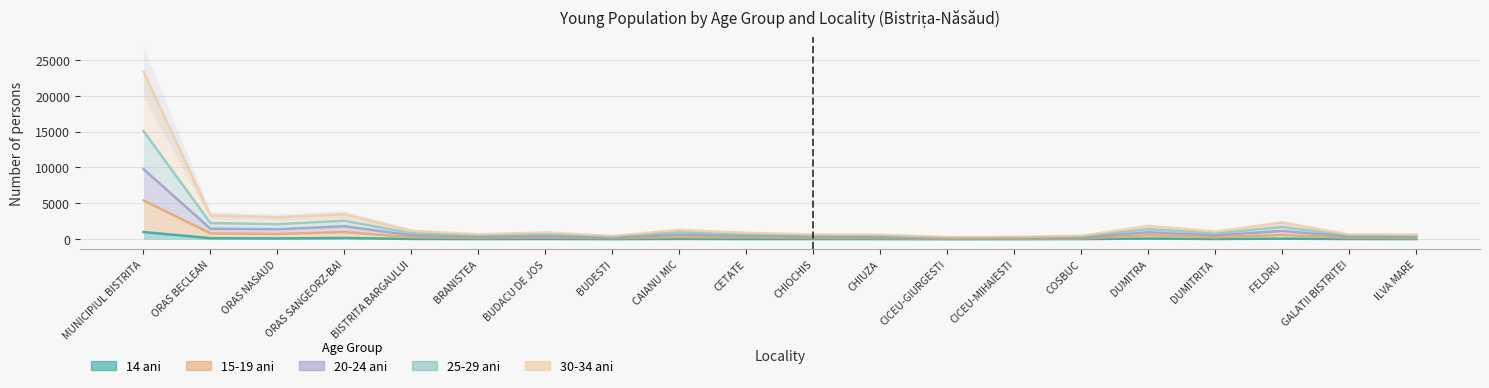

Where does the 30-34 ani series first go above 696?

MUNICIPIUL BISTRITA